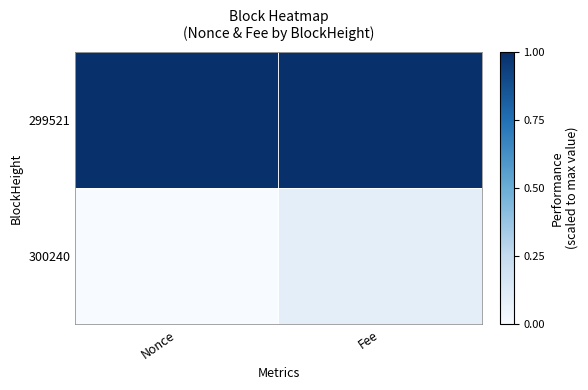

Which label corresponds to the largest value in the chart?

Nonce